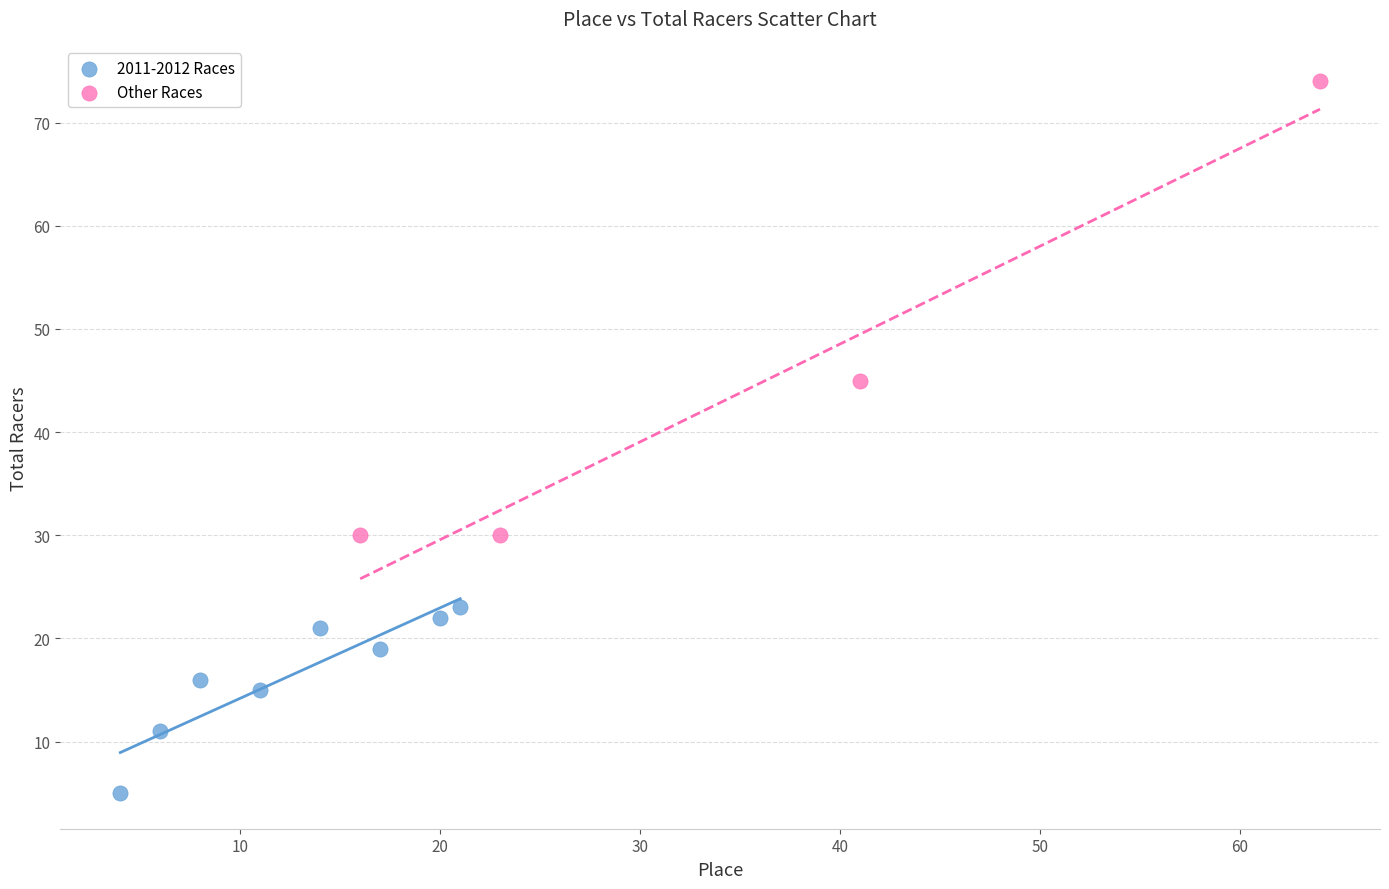

Which series reaches the minimum Y coordinate?

2011-2012 Races